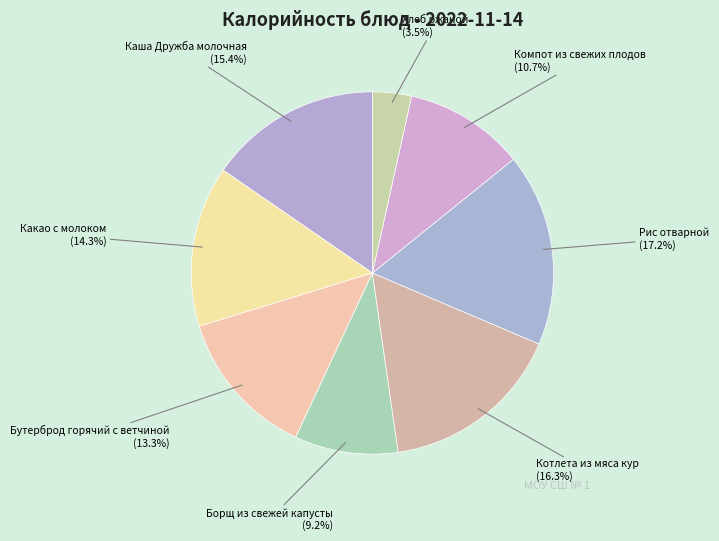

What is the smallest slice in the pie chart?

Хлеб ржаной